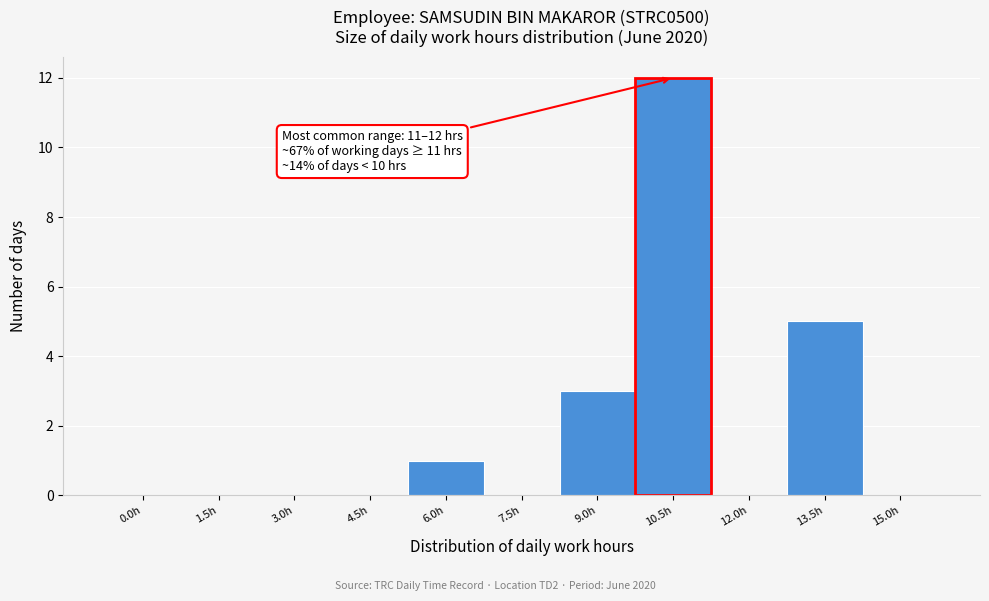

Reading right to left, what are all the values shown in this chart?

15.0h=0	13.5h=5	12.0h=0	10.5h=12	9.0h=3	7.5h=0	6.0h=1	4.5h=0	3.0h=0	1.5h=0	0.0h=0